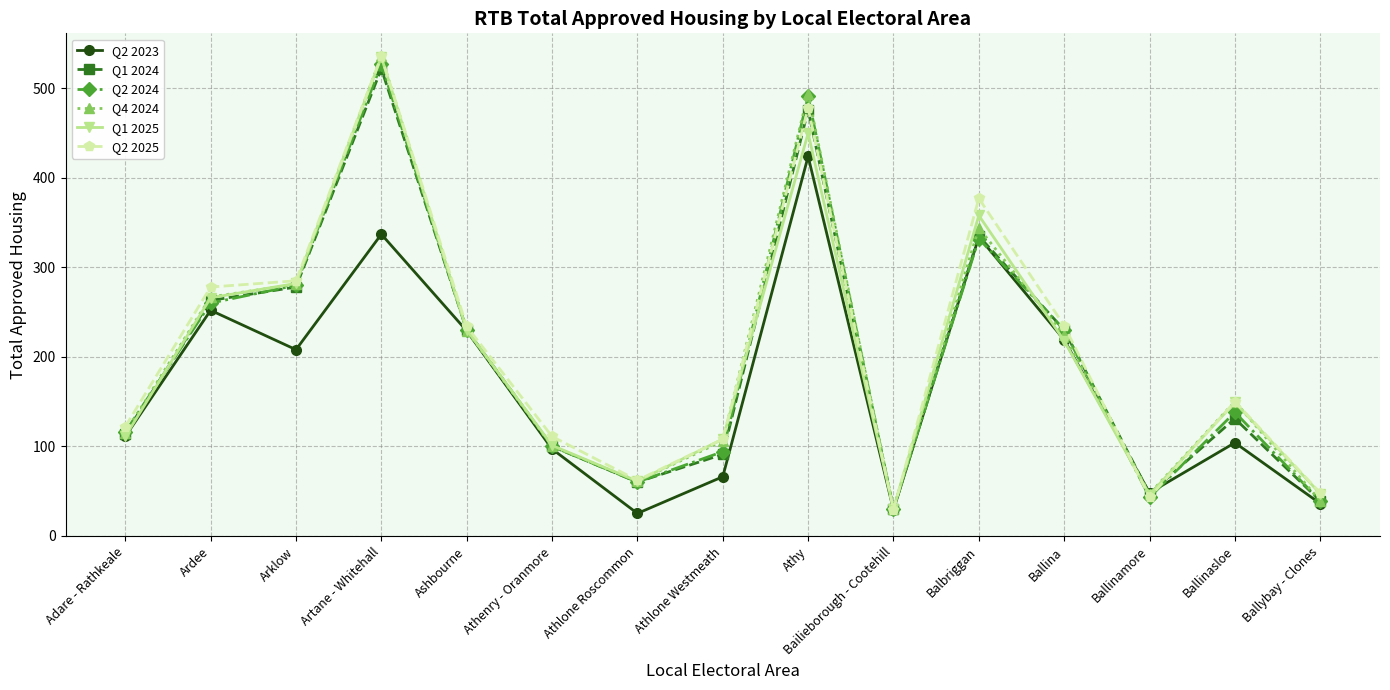

What is the label of the 9th point from the left?

Athy